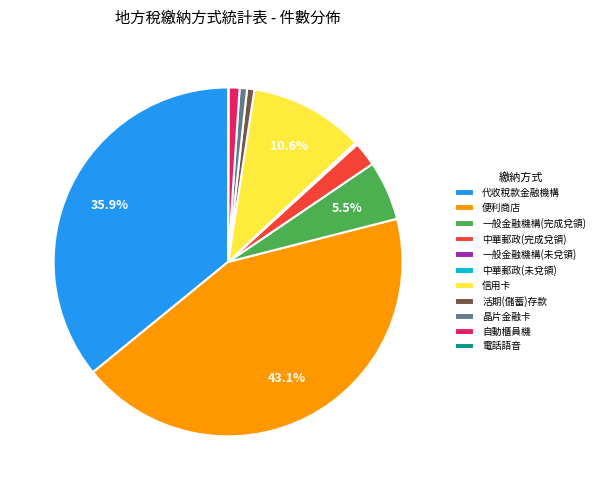

To the nearest percent, what is the average slice percentage?

9%